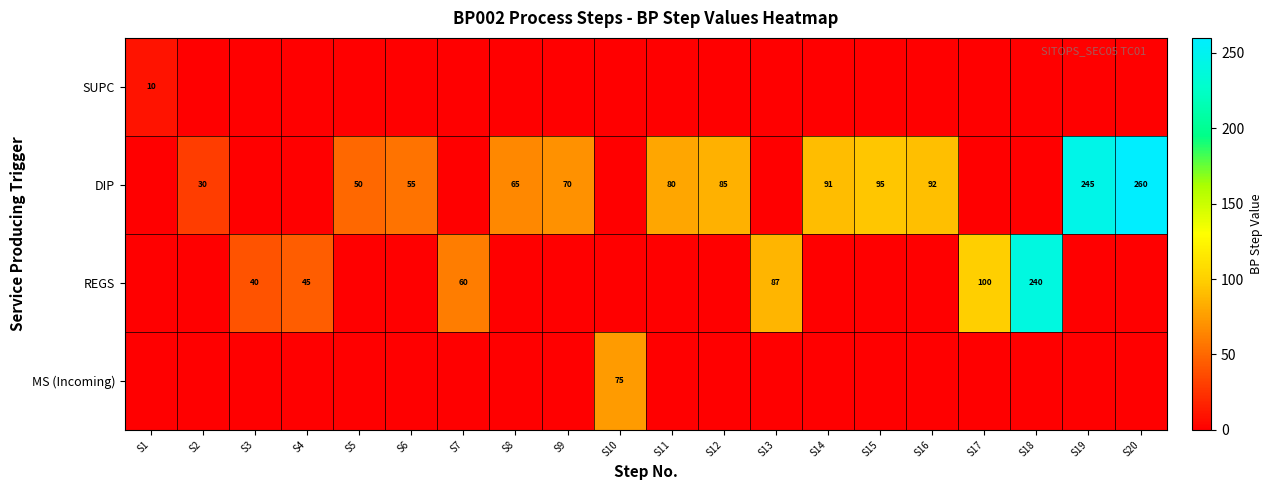

The REGS series shows 63 at S4. True or false?

False